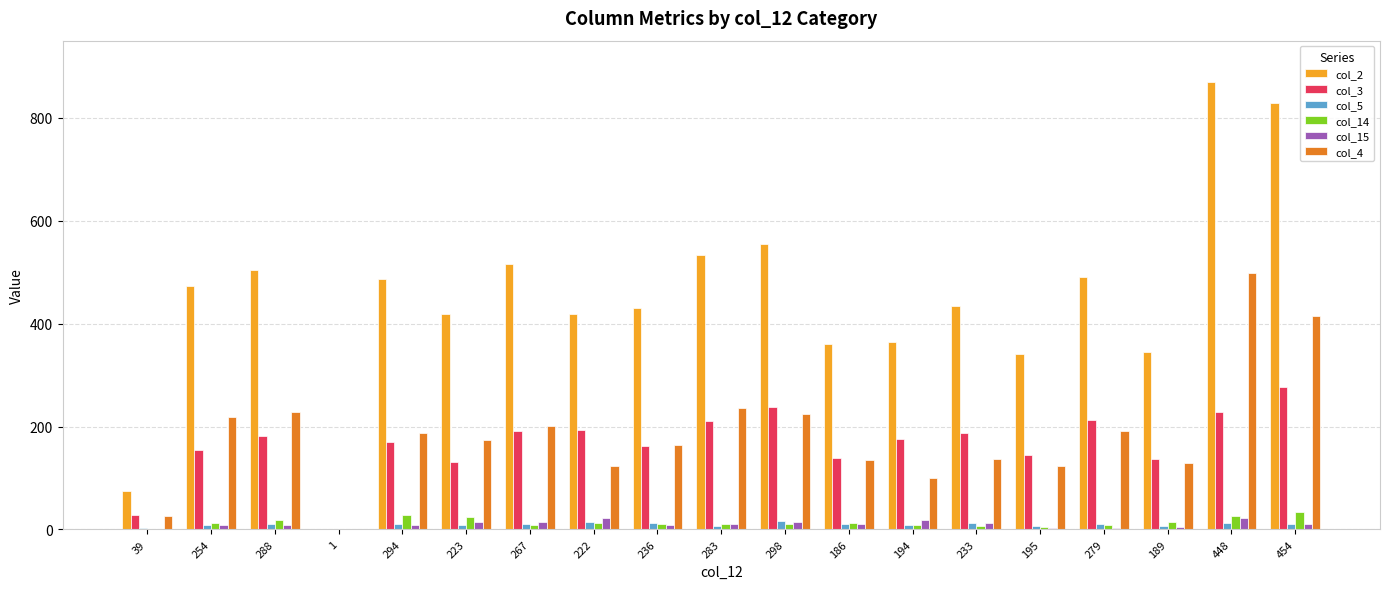

Which series has the largest total across all categories?

col_2